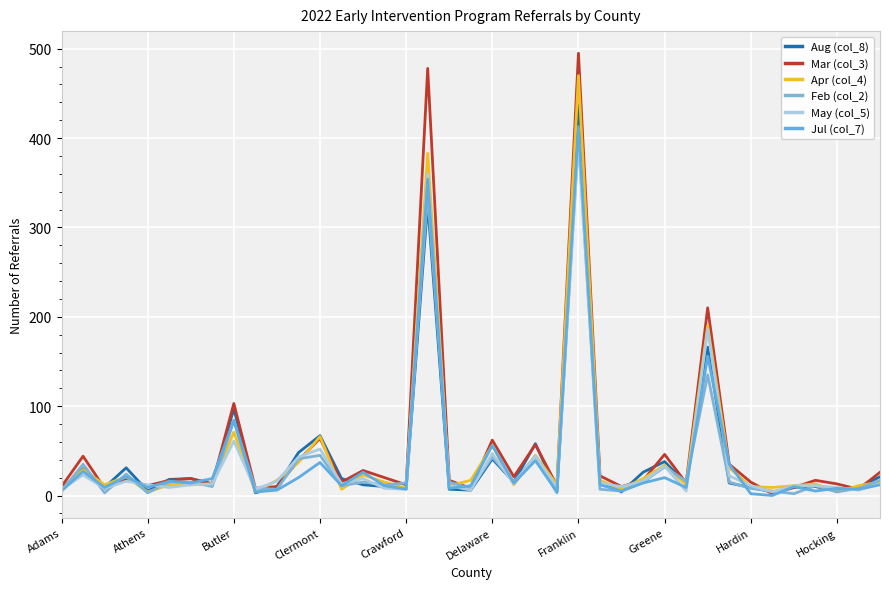

How many lines are shown in the chart?

6